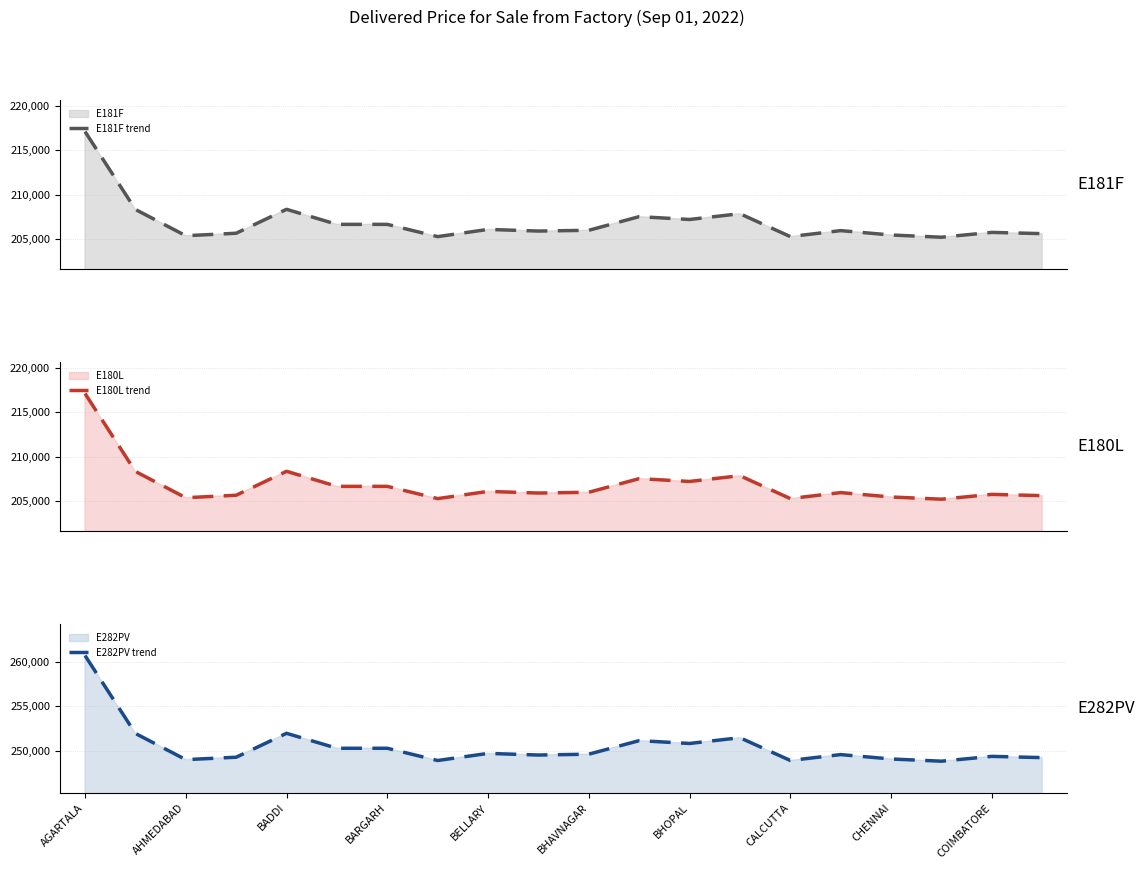

Is it true that E181F trend equals 205593 at 19?

True